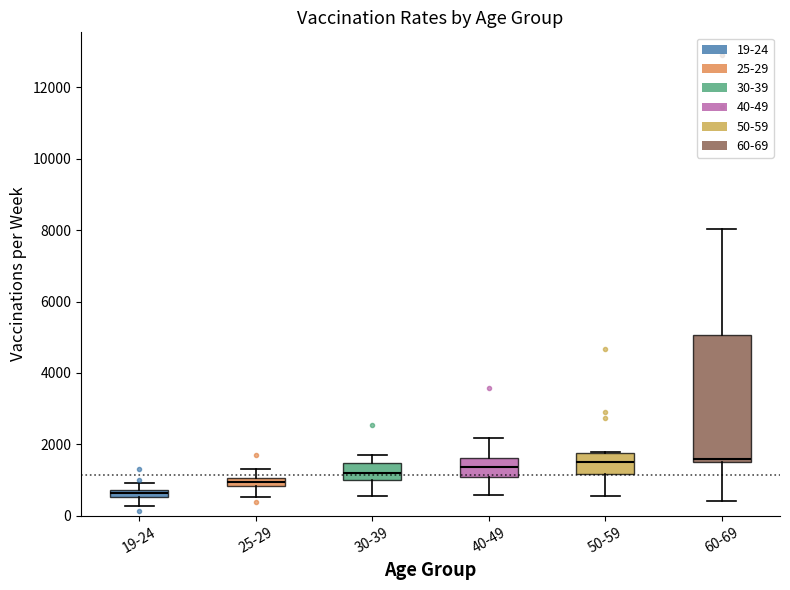

Comparing the boxes themselves (not the whiskers), which one is the tallest?

60-69